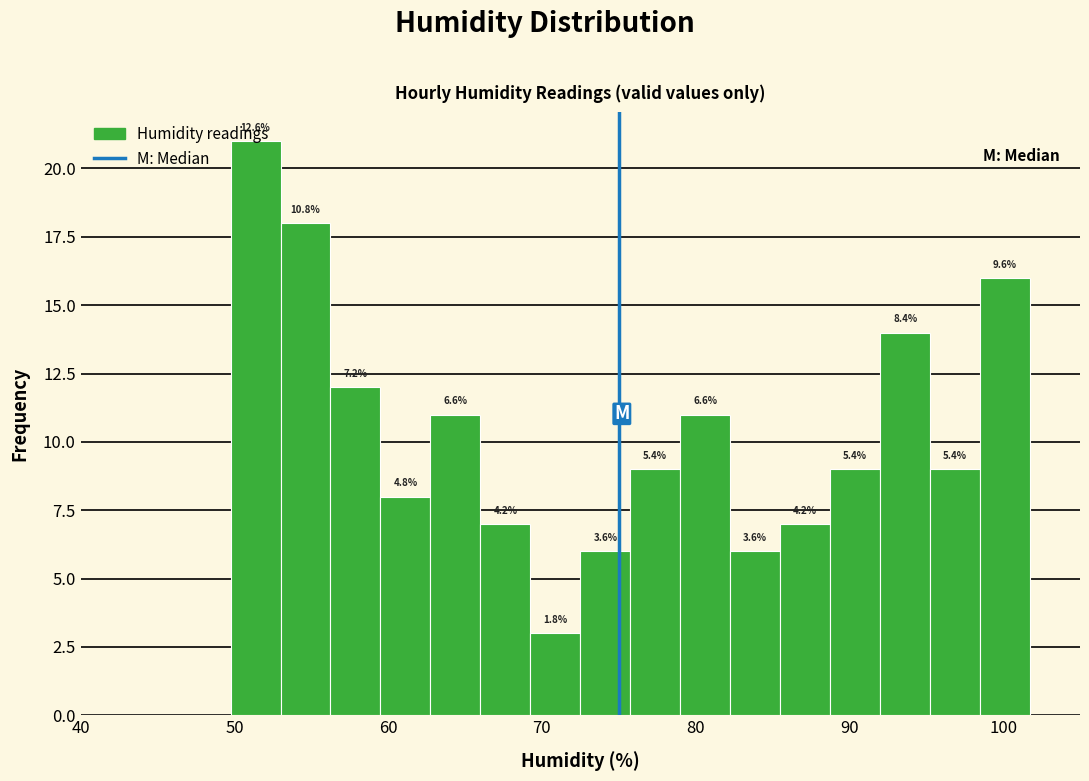

Read against the x-axis, roughly where is the centre of the tallest bar?

51